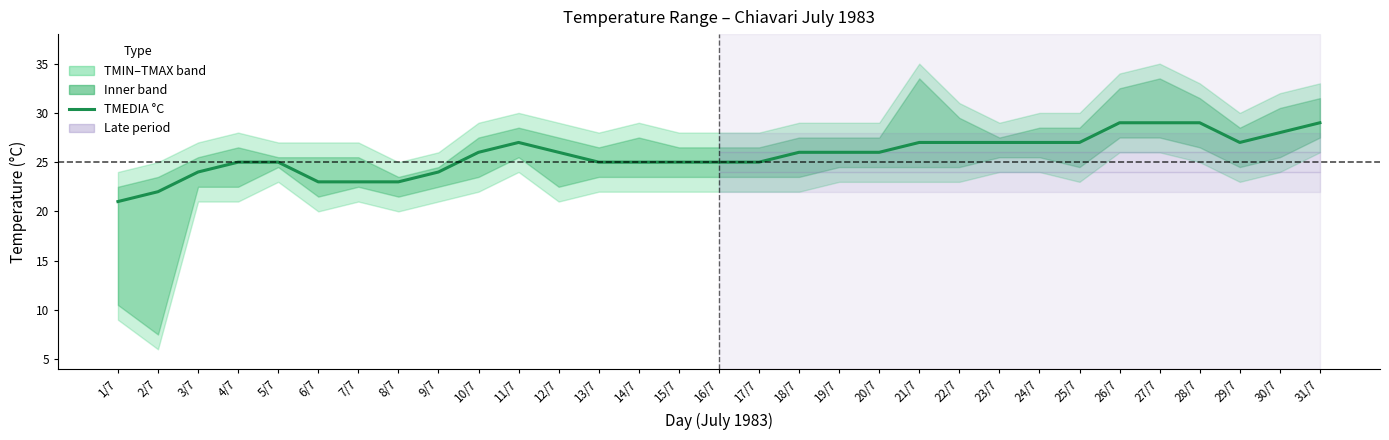

List the labels in order of value, largest first.

26/7, 27/7, 28/7, 31/7, 30/7, 11/7, 21/7, 22/7, 23/7, 24/7, 25/7, 29/7, 10/7, 12/7, 18/7, 19/7, 20/7, 4/7, 5/7, 13/7, 14/7, 15/7, 16/7, 17/7, 3/7, 9/7, 6/7, 7/7, 8/7, 2/7, 1/7